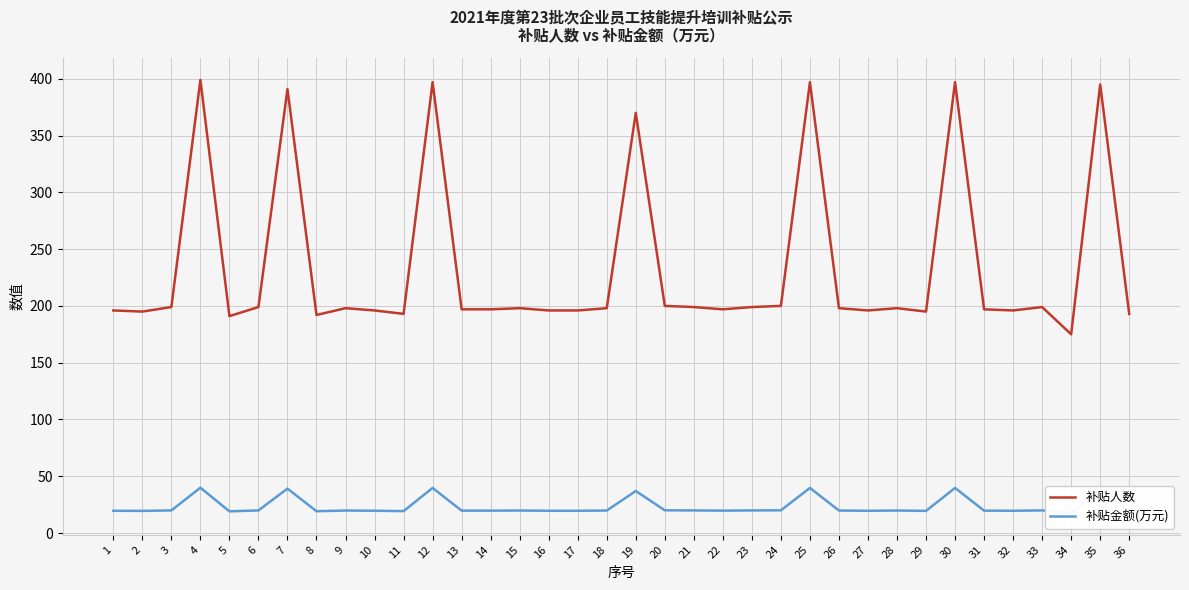

List the labels in order of 补贴金额(万元) value, largest first.

4, 12, 25, 30, 35, 7, 19, 20, 24, 3, 6, 21, 23, 33, 9, 15, 18, 26, 28, 13, 14, 22, 31, 1, 10, 16, 17, 27, 32, 2, 29, 11, 36, 8, 5, 34